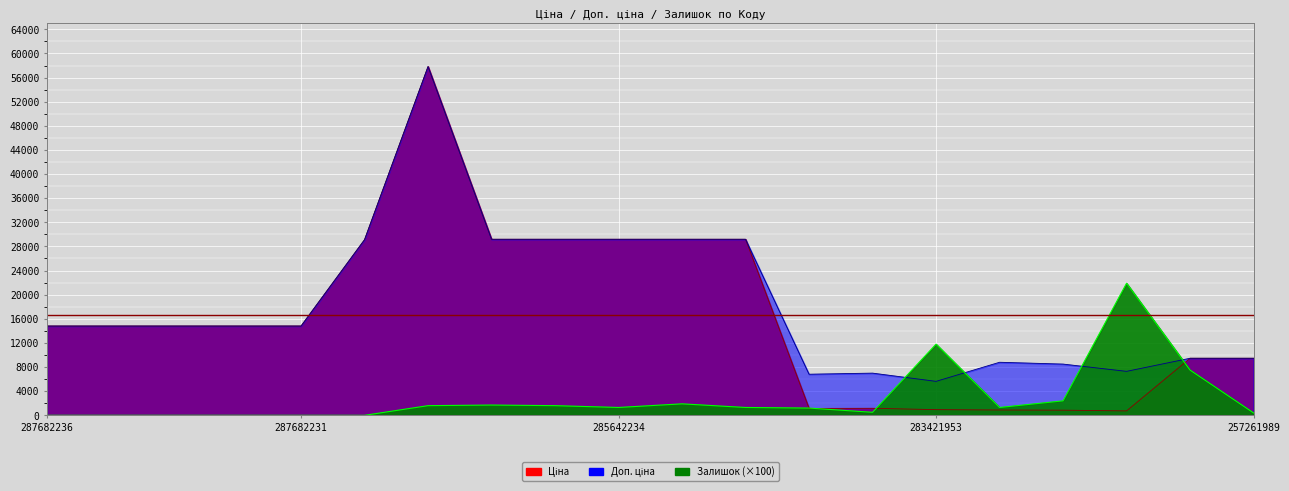

What is the lowest value of the Доп. ціна series?

5629.1